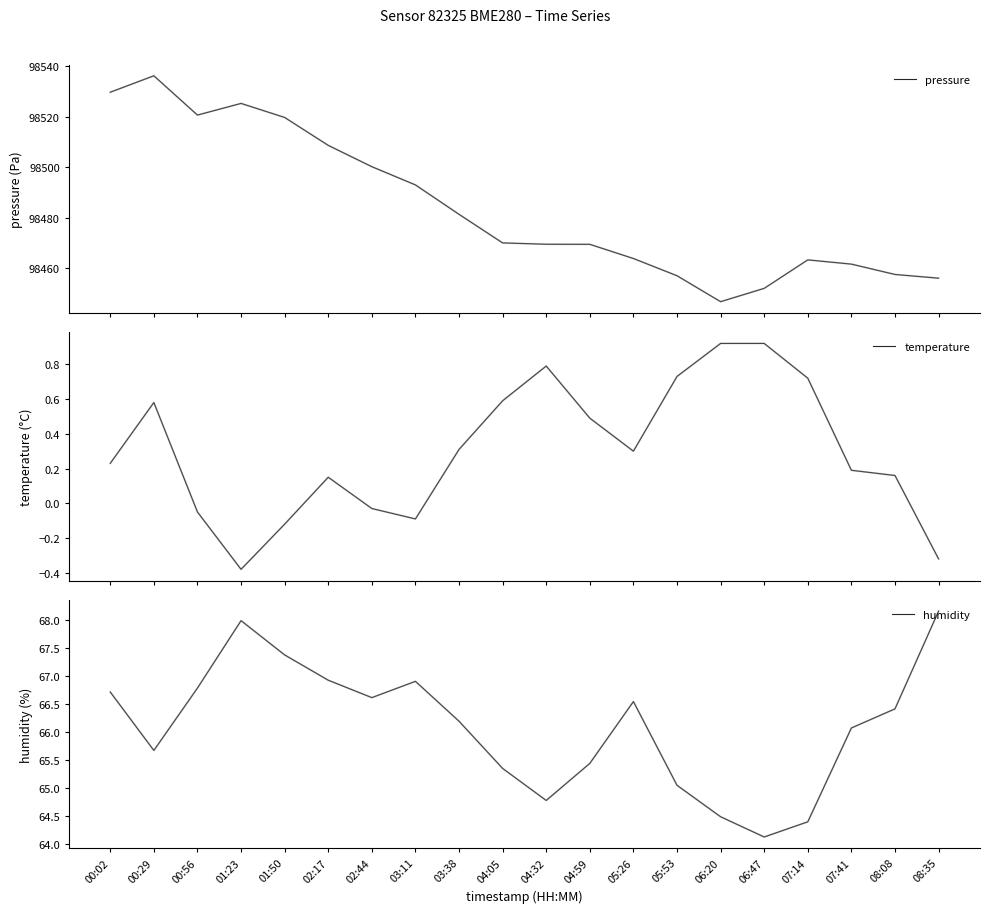

Is it true that humidity equals 64.1 at 06:47?

True